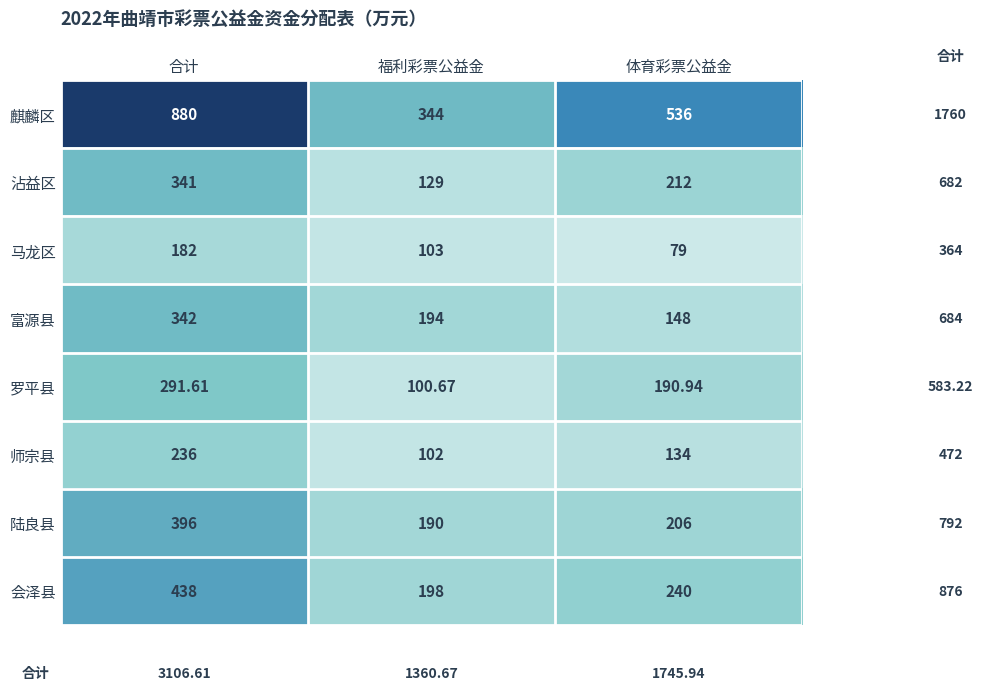

Which series has the largest total across all categories?

麒麟区